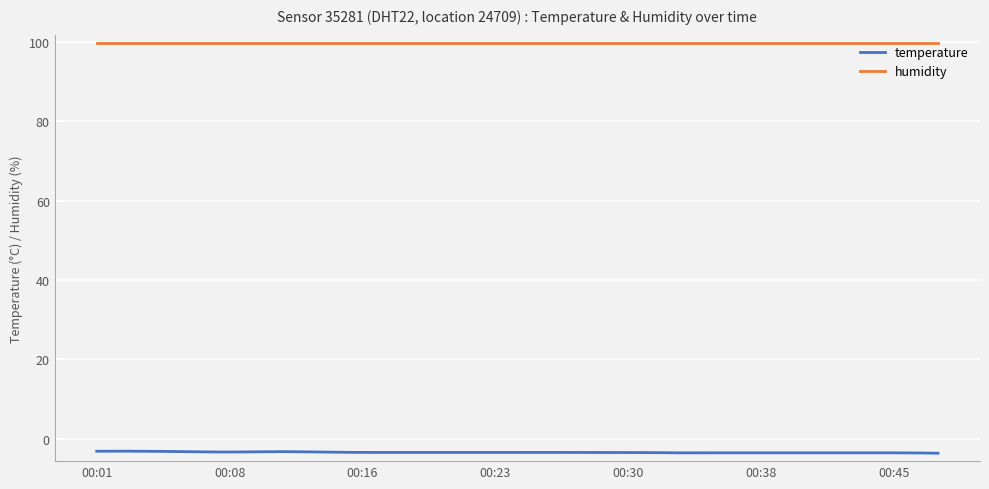

Rank the series by their average value, from lowest to highest.

temperature, humidity